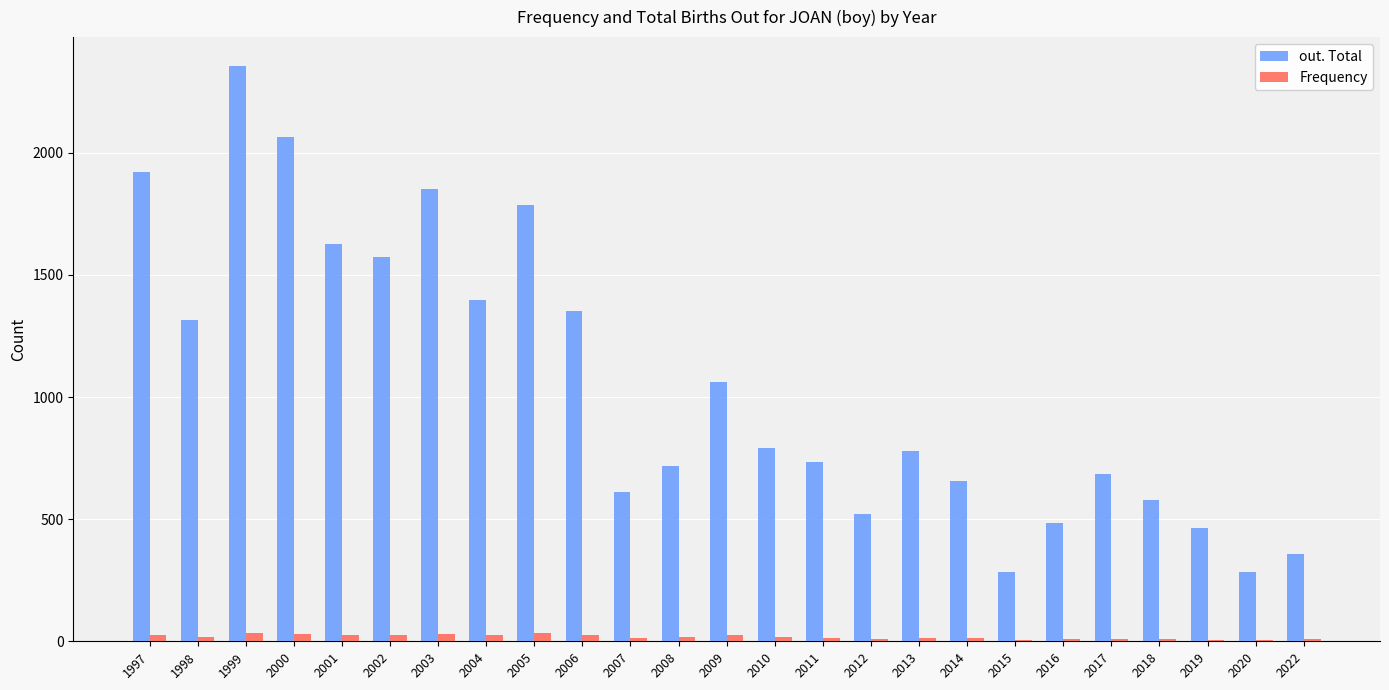

How many distinct data groups are displayed?

2